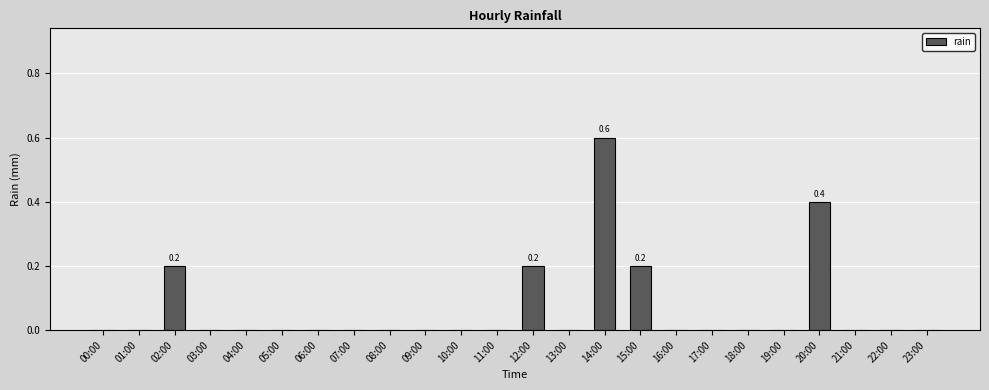

What is the sum of the values at 11:00 and 15:00?

0.2